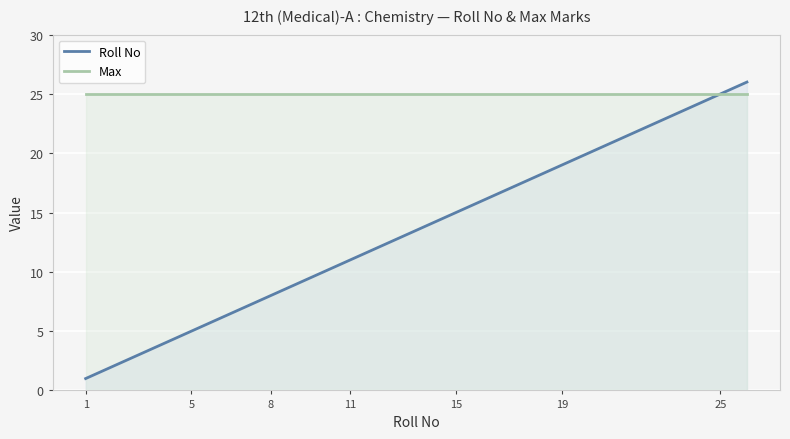

The value of Roll No at KANAN is 36. True or false?

False